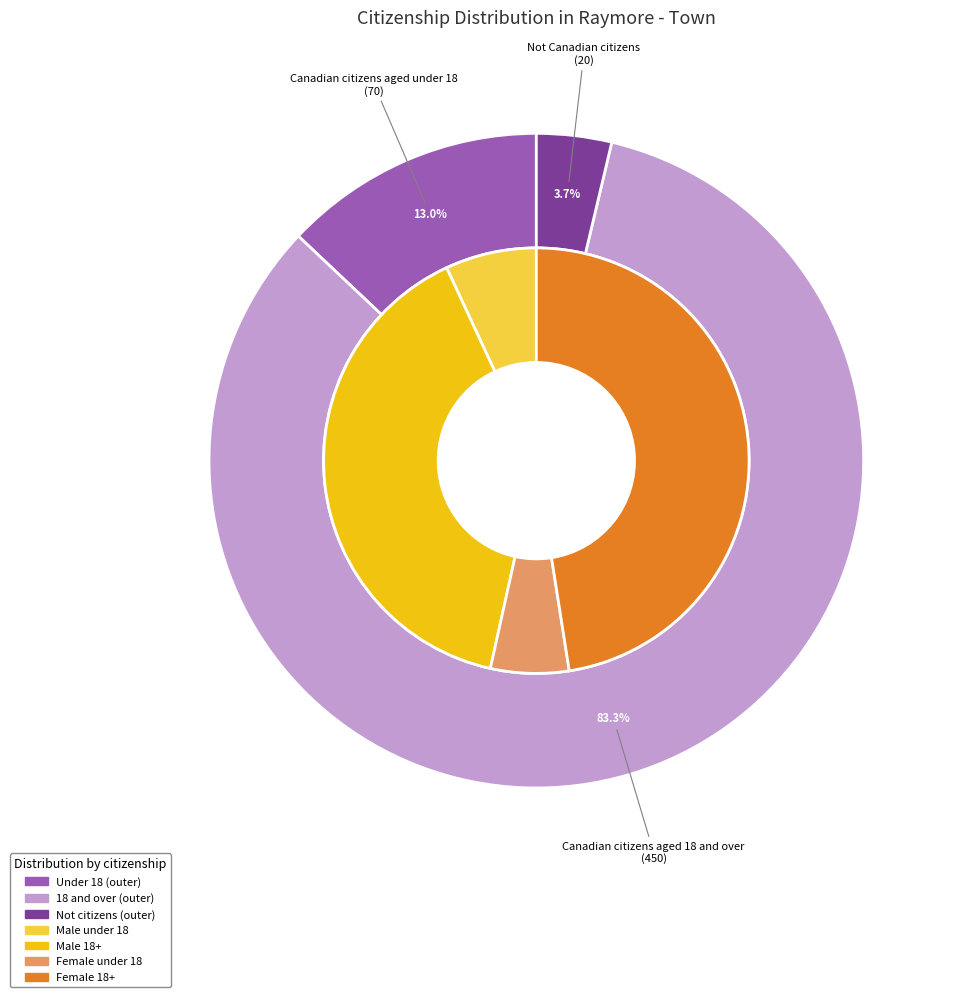

Is it true that Not Canadian citizens is 4% of the pie?

True